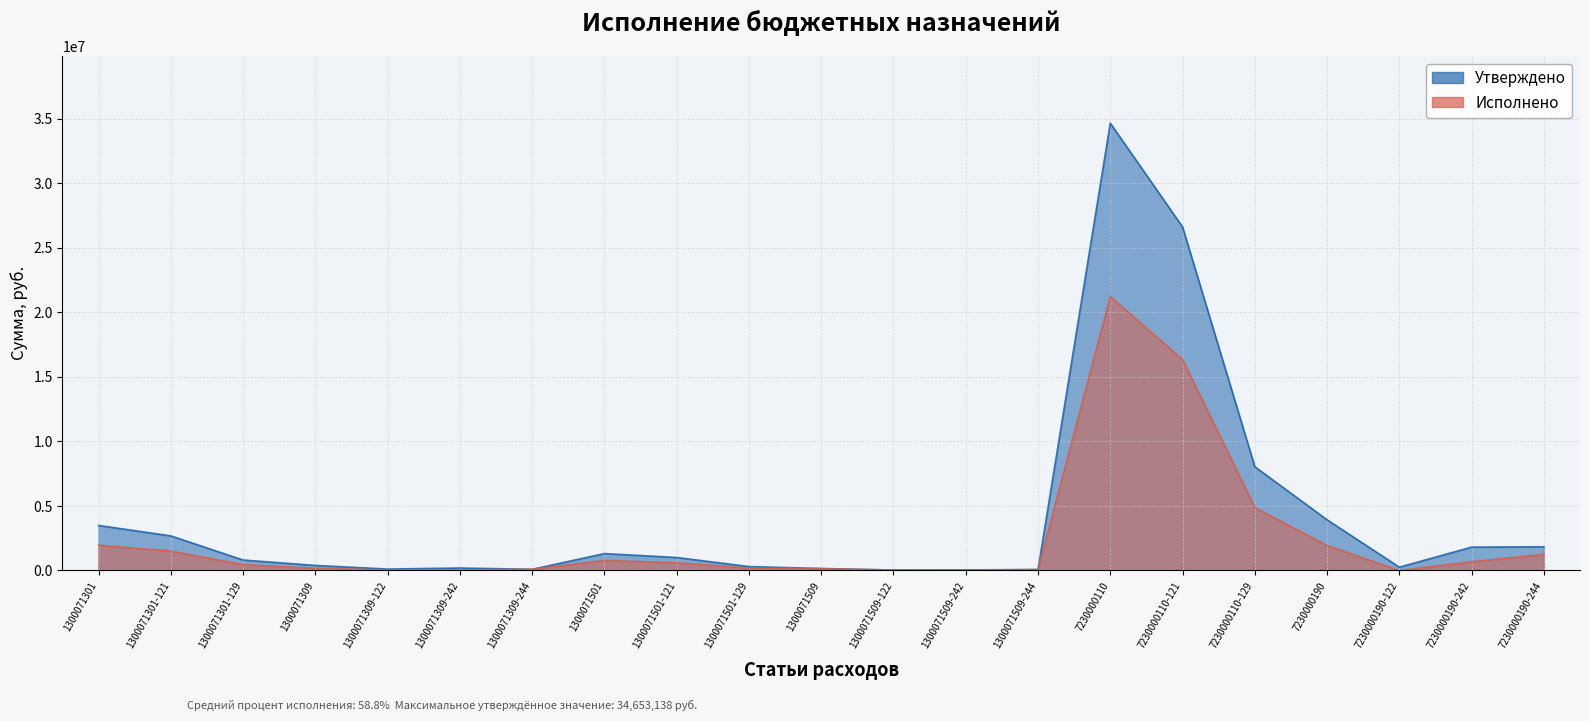

How many data points in Утверждено are less than 809515?

10